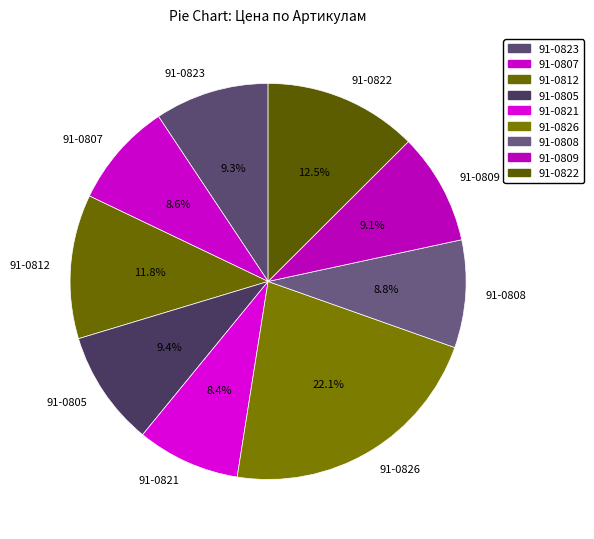

To the nearest percent, what portion does 91-0807 represent?

9%